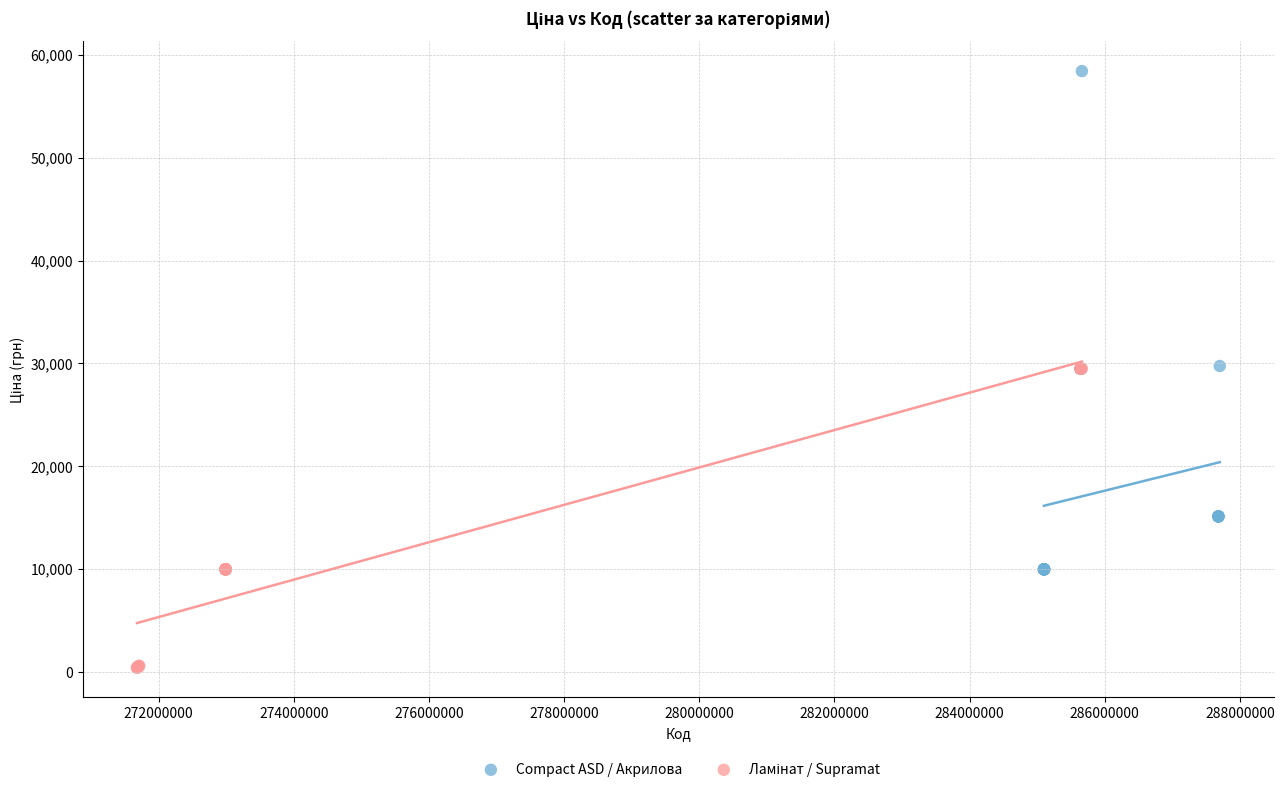

Which series has the largest Y range (max minus min)?

Compact ASD / Акрилова